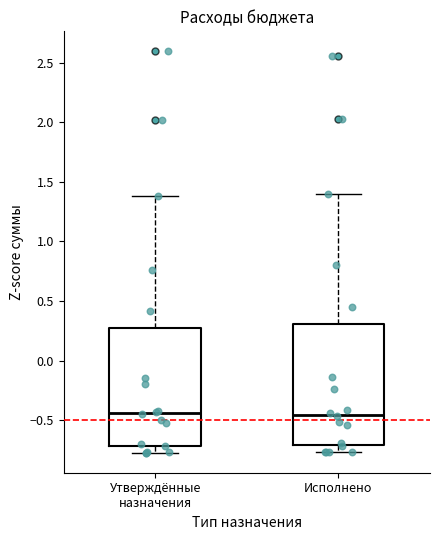

Reading left to right, read every box against the y-axis: the position of its median line, the range the box covers, and the ends of its whiskers. The values are not printed on the chart, so give them approximately, as read against the axis.

Утверждённые назначения: median -0.45, box -0.70 to 0.30, whiskers -0.75 to 1.40
Исполнено: median -0.45, box -0.70 to 0.30, whiskers -0.75 to 1.40